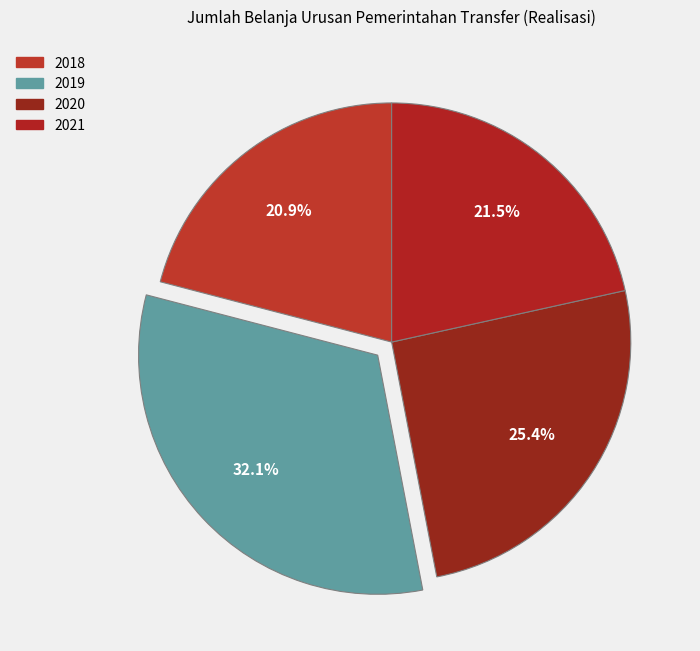

What is the ratio of the value at 2018 to the value at 2019?

0.7